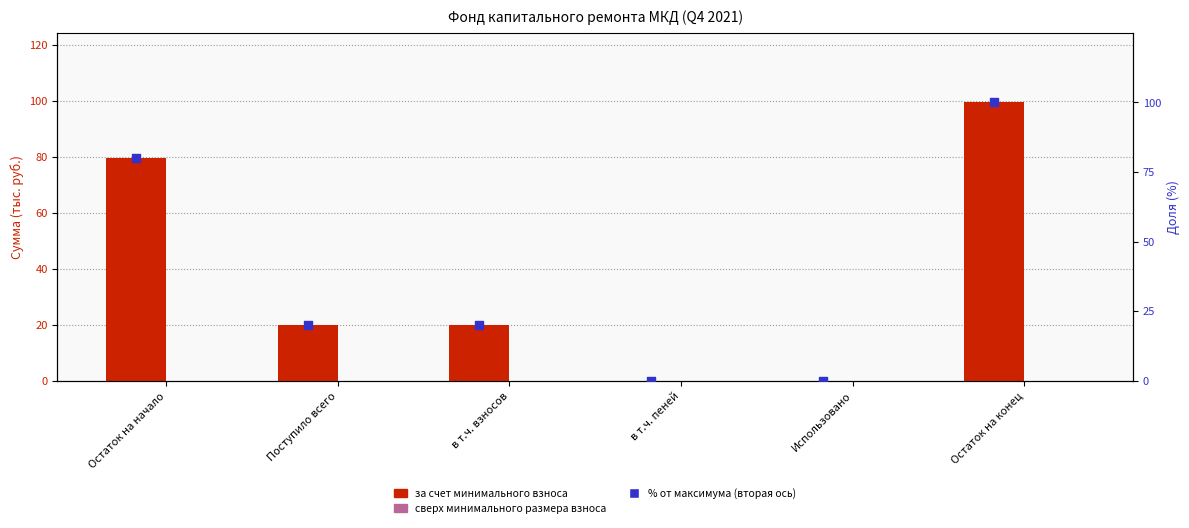

Which series has the widest spread of Y values?

% от максимума